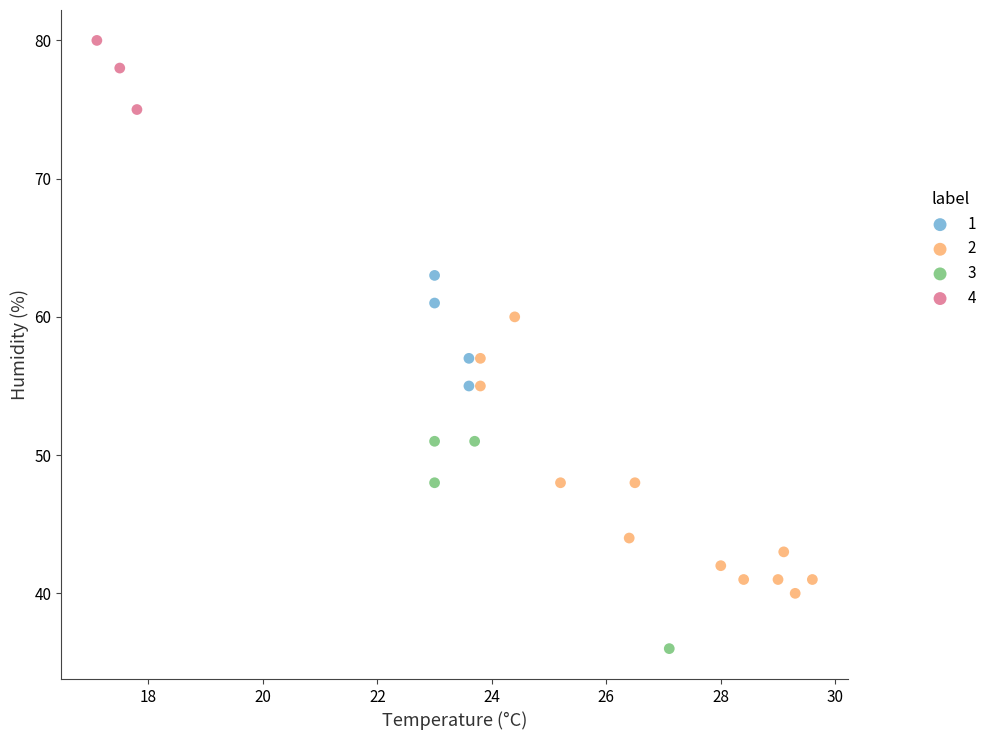

Which series contains the highest Y value?

4